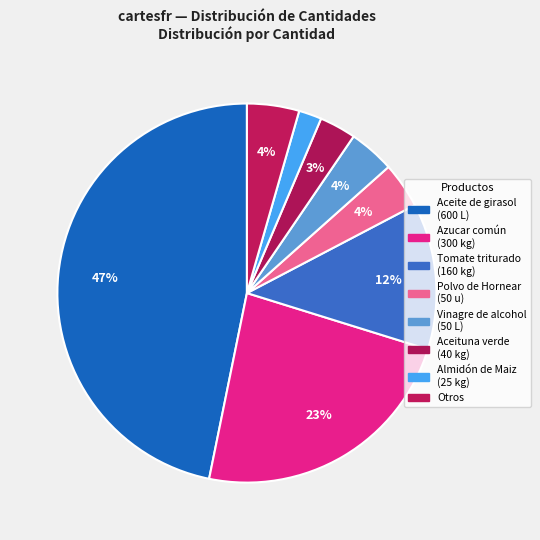

Which category has the biggest portion of the pie?

Aceite de girasol